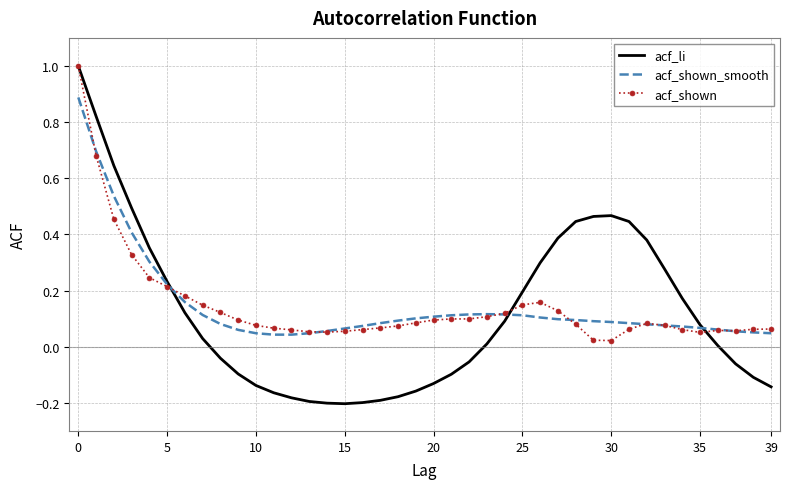

What is the greatest value displayed?

1.0